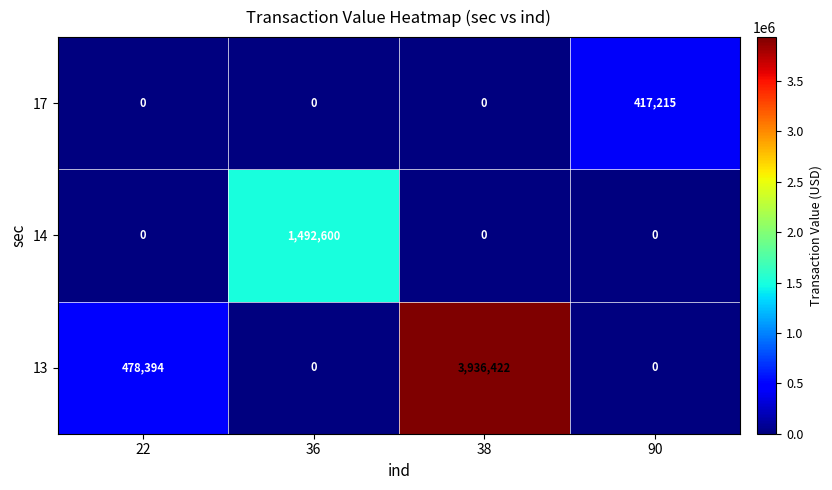

What is the difference between the maximum and minimum values in the 13 series?

3936422